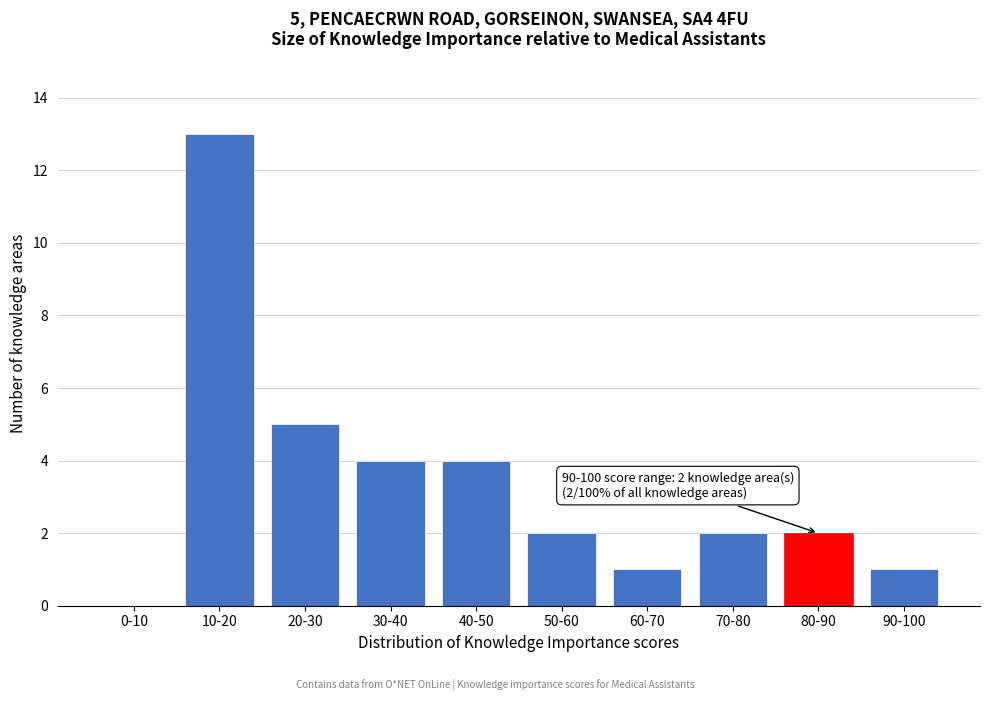

Reading left to right, extract all data points from this chart.

0-10=0	10-20=13	20-30=5	30-40=4	40-50=4	50-60=2	60-70=1	70-80=2	80-90=2	90-100=1